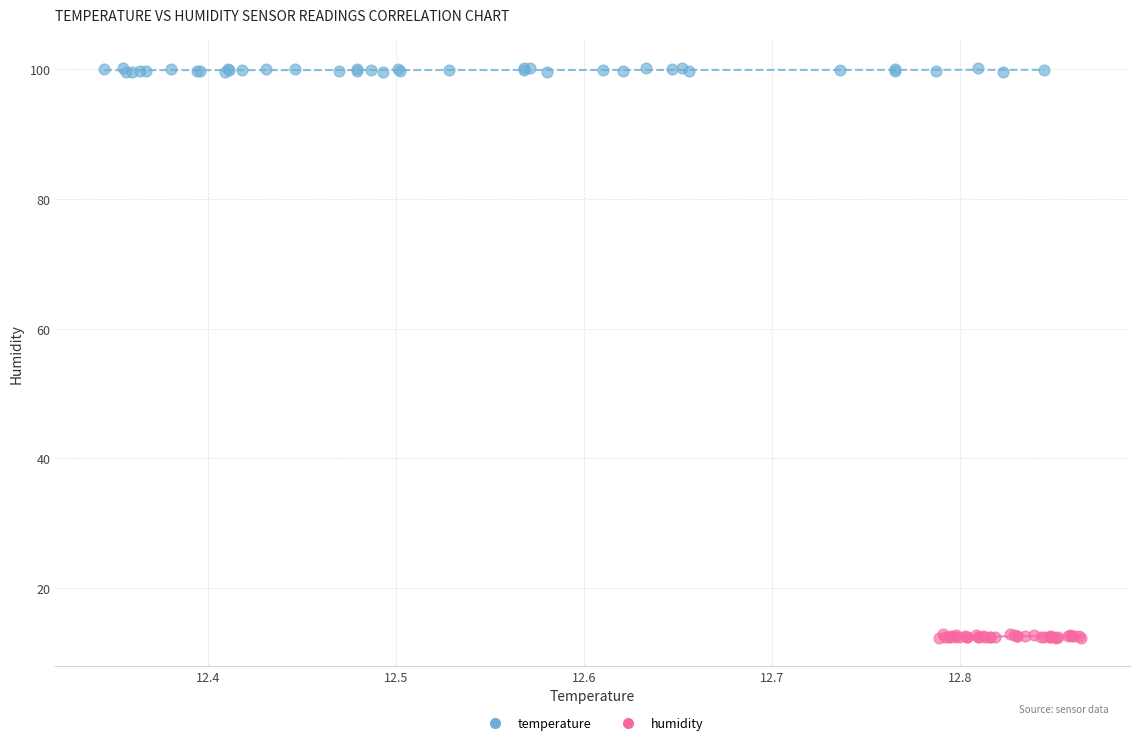

What are all the series names shown in the legend?

temperature, humidity